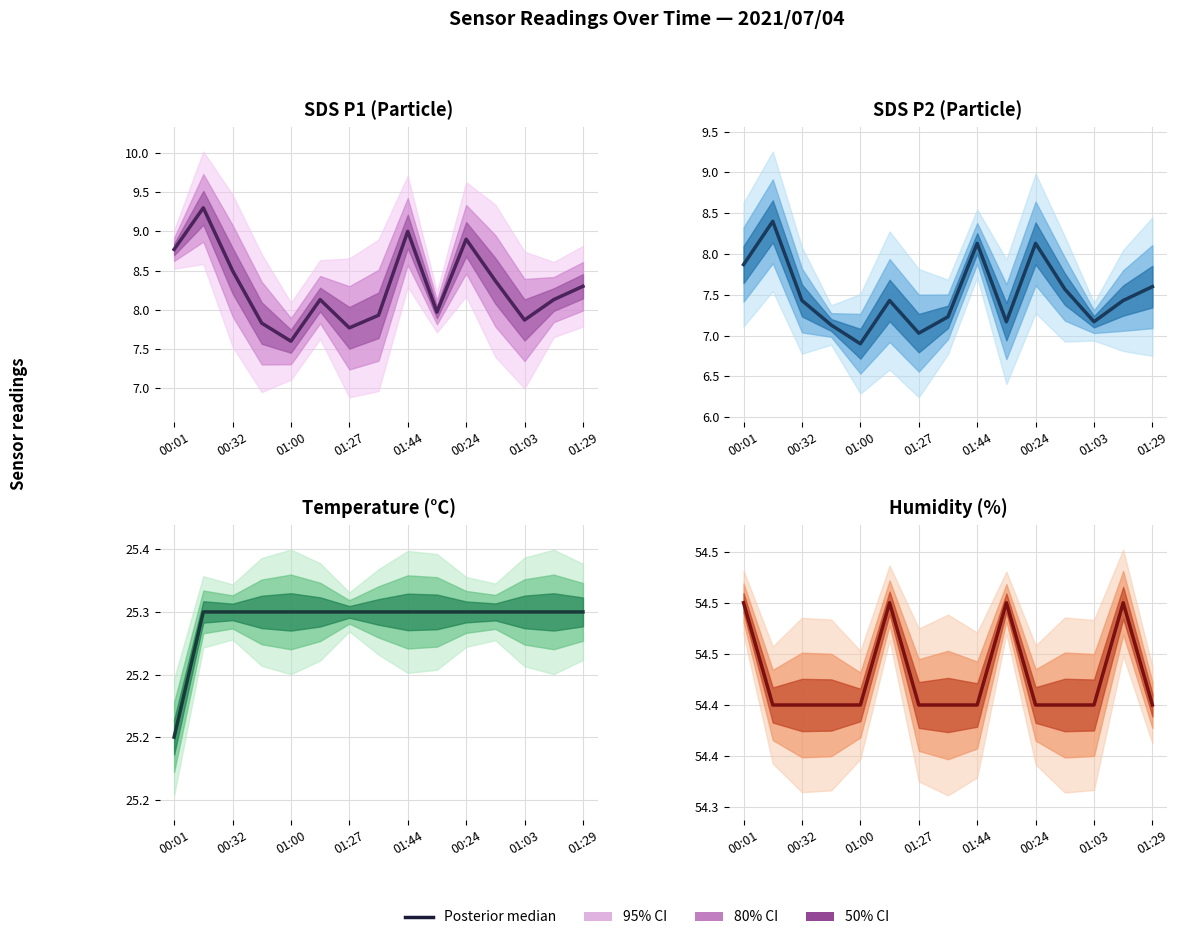

Read the value at 01:29.

54.4